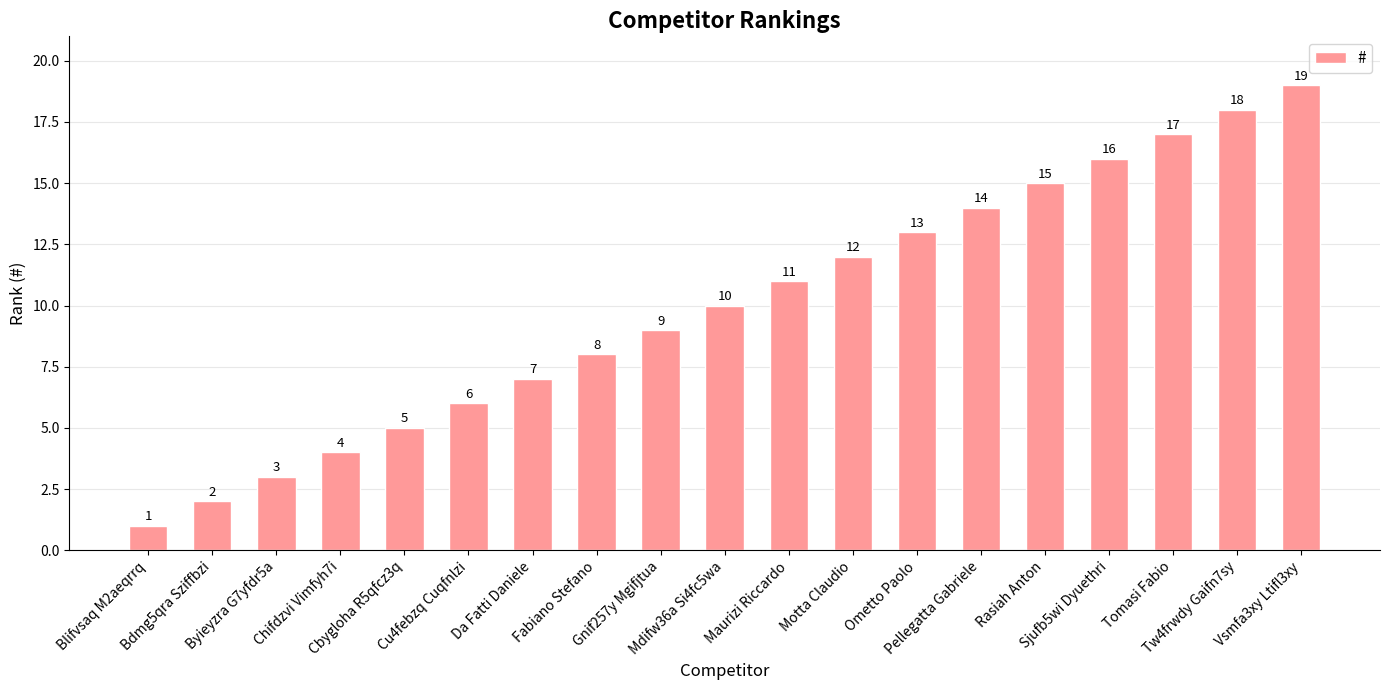

What is the label of the 1st bar from the right?

Vsmfa3xy Ltifl3xy